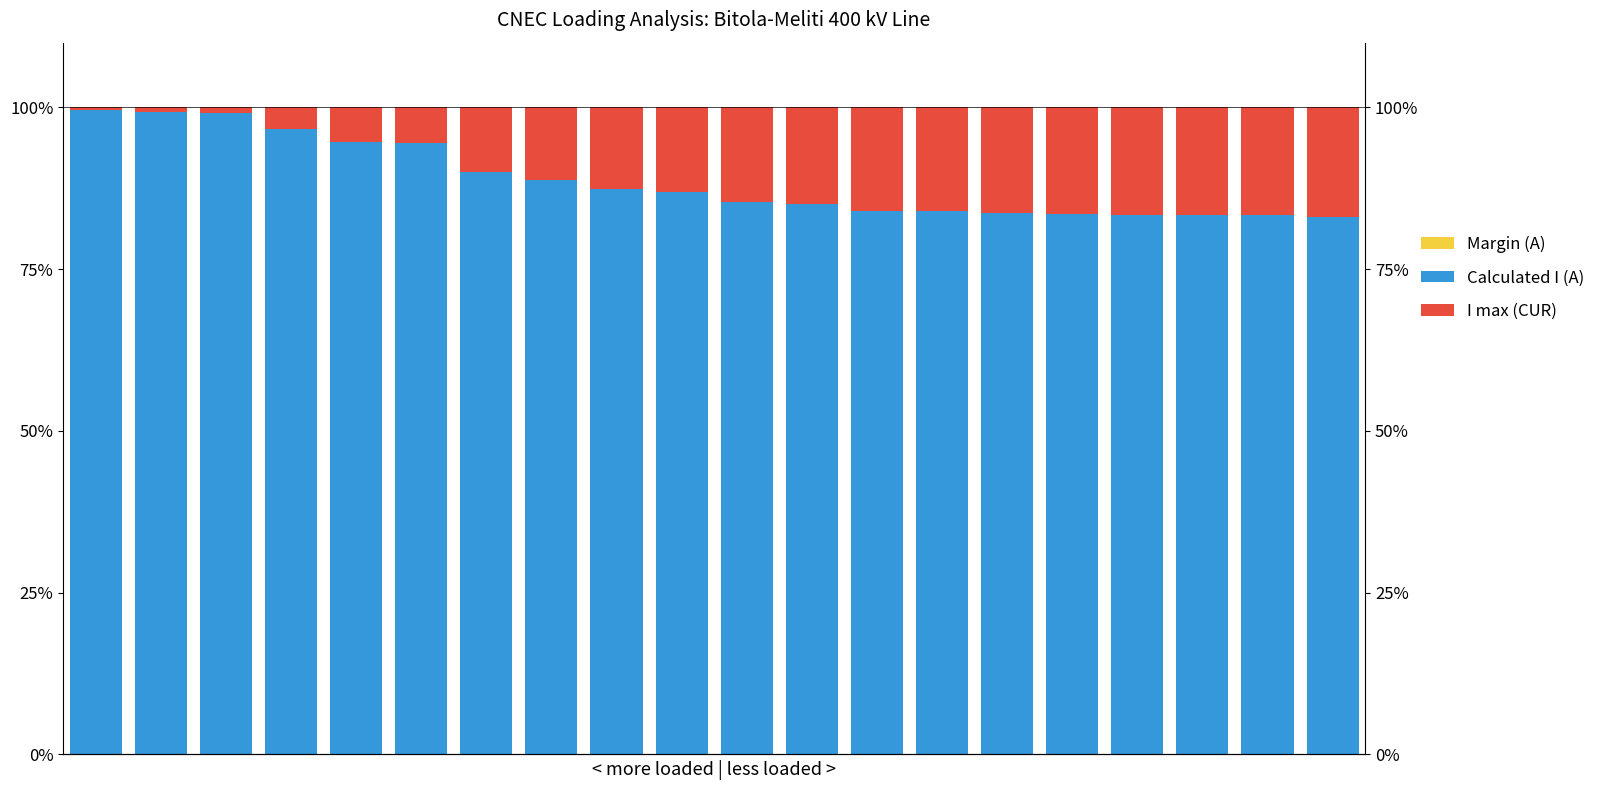

Rank the categories by Margin (A) value from highest to lowest.

12, 0, 1, 2, 3, 4, 5, 6, 7, 8, 9, 10, 11, 13, 14, 15, 16, 17, 18, 19